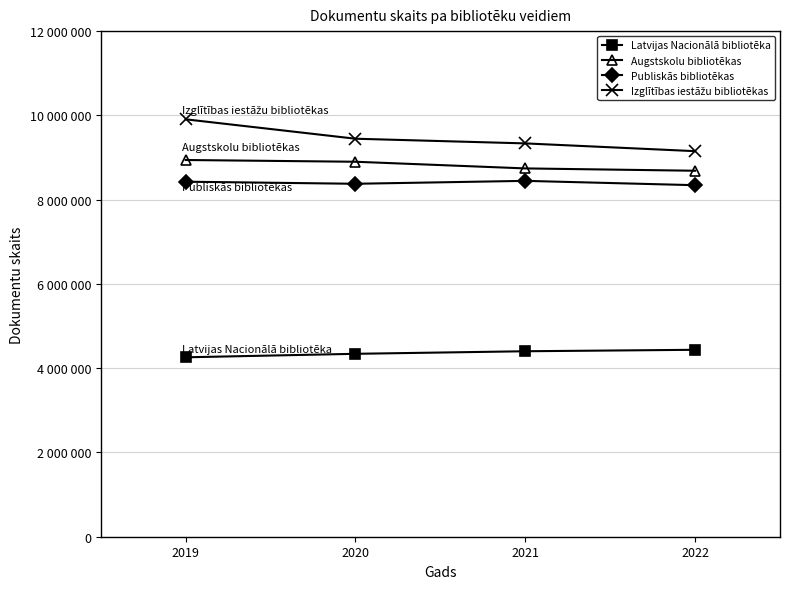

Is this an area chart (filled region under the line)?

No